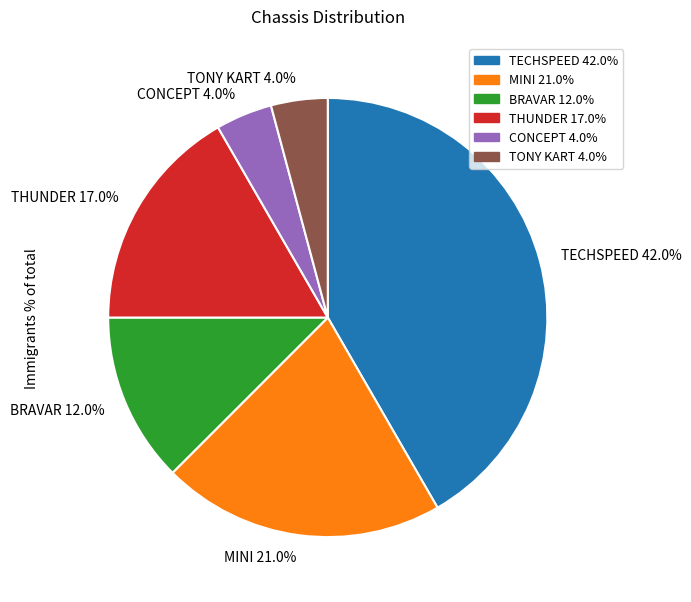

Is it true that TONY KART is 1% of the pie?

False